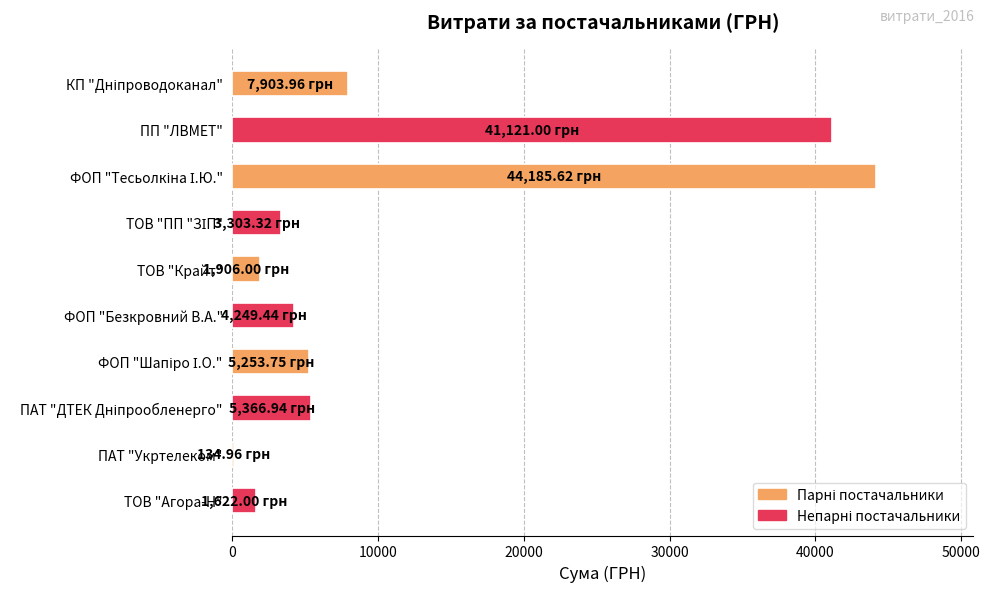

What is the sum of the values at ФОП "Безкровний В.А." and ТОВ "Крайт"?

6155.4